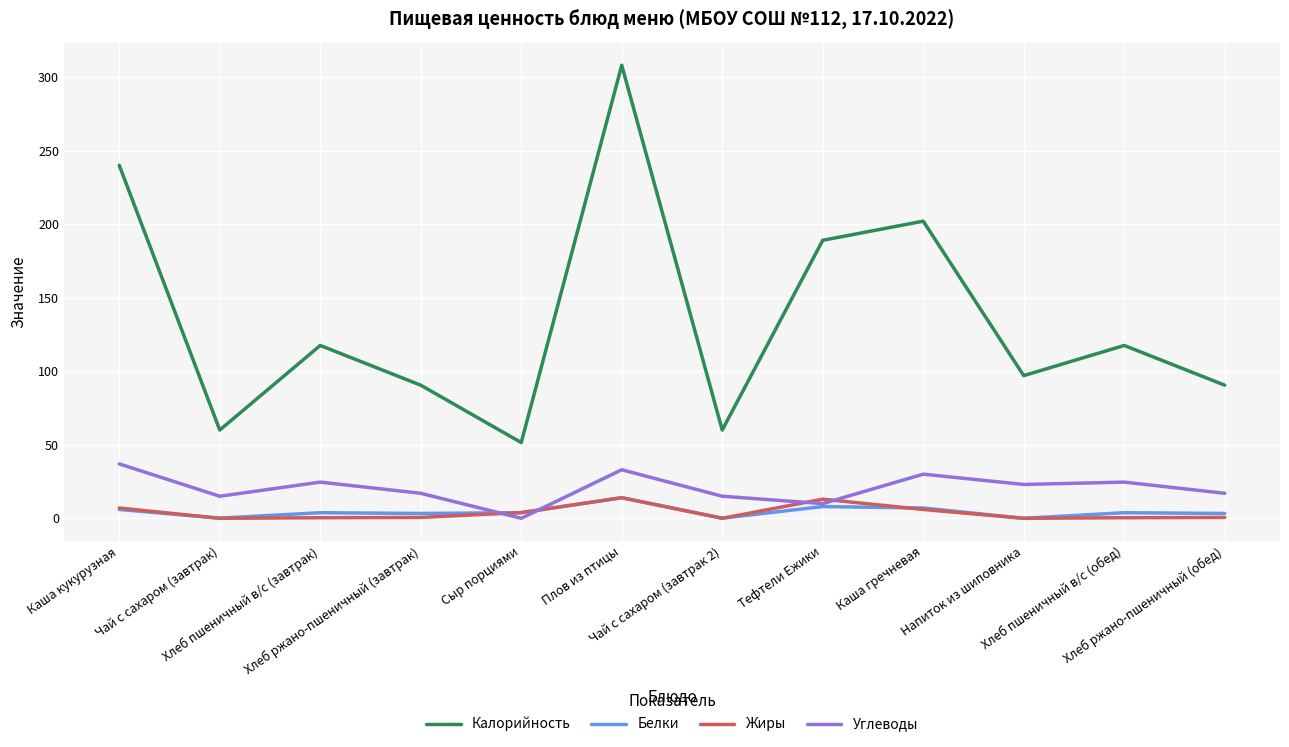

True or false: Калорийность and Белки cross at least once.

False